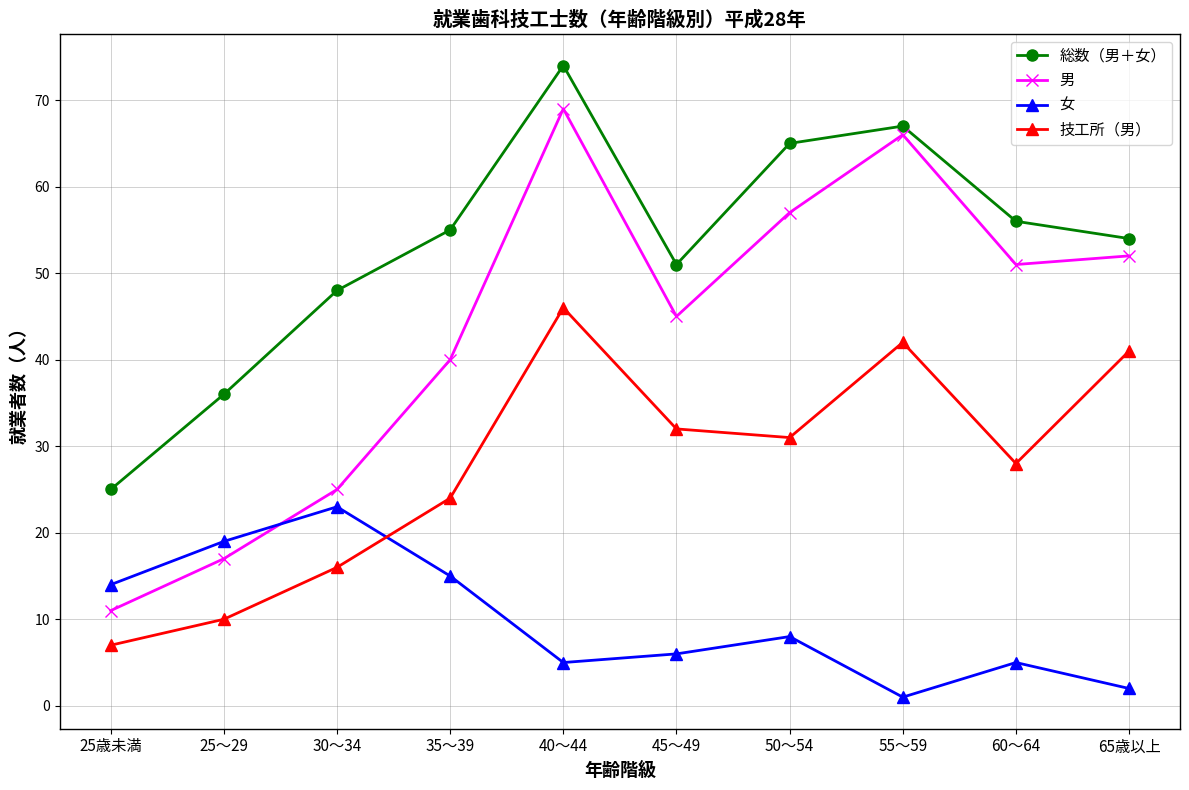

Reading right to left, list all the values displayed in this chart.

総数（男＋女）: 65歳以上=54	60～64=56	55～59=67	50～54=65	45～49=51	40～44=74	35～39=55	30～34=48	25～29=36	25歳未満=25
男: 65歳以上=52	60～64=51	55～59=66	50～54=57	45～49=45	40～44=69	35～39=40	30～34=25	25～29=17	25歳未満=11
女: 65歳以上=2	60～64=5	55～59=1	50～54=8	45～49=6	40～44=5	35～39=15	30～34=23	25～29=19	25歳未満=14
技工所（男）: 65歳以上=41	60～64=28	55～59=42	50～54=31	45～49=32	40～44=46	35～39=24	30～34=16	25～29=10	25歳未満=7